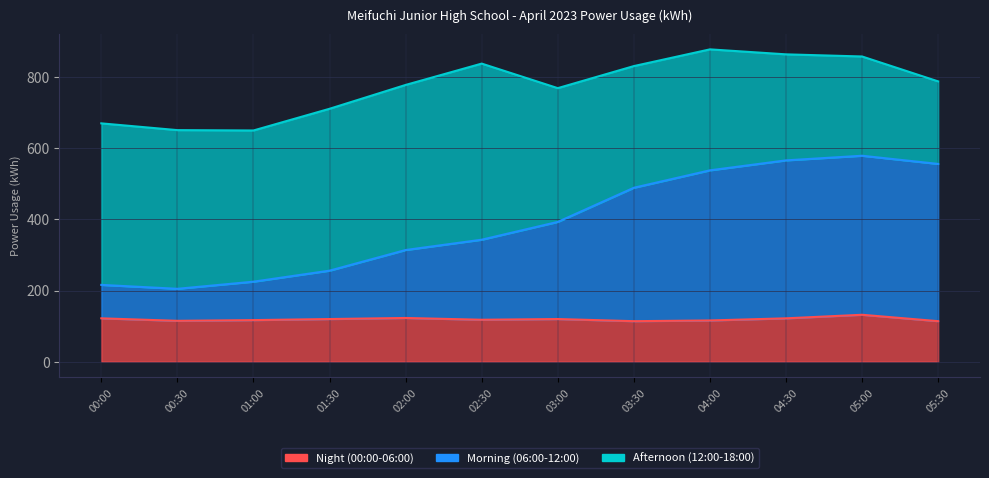

At which category does Night (00:00-06:00) reach its first local peak?

02:00